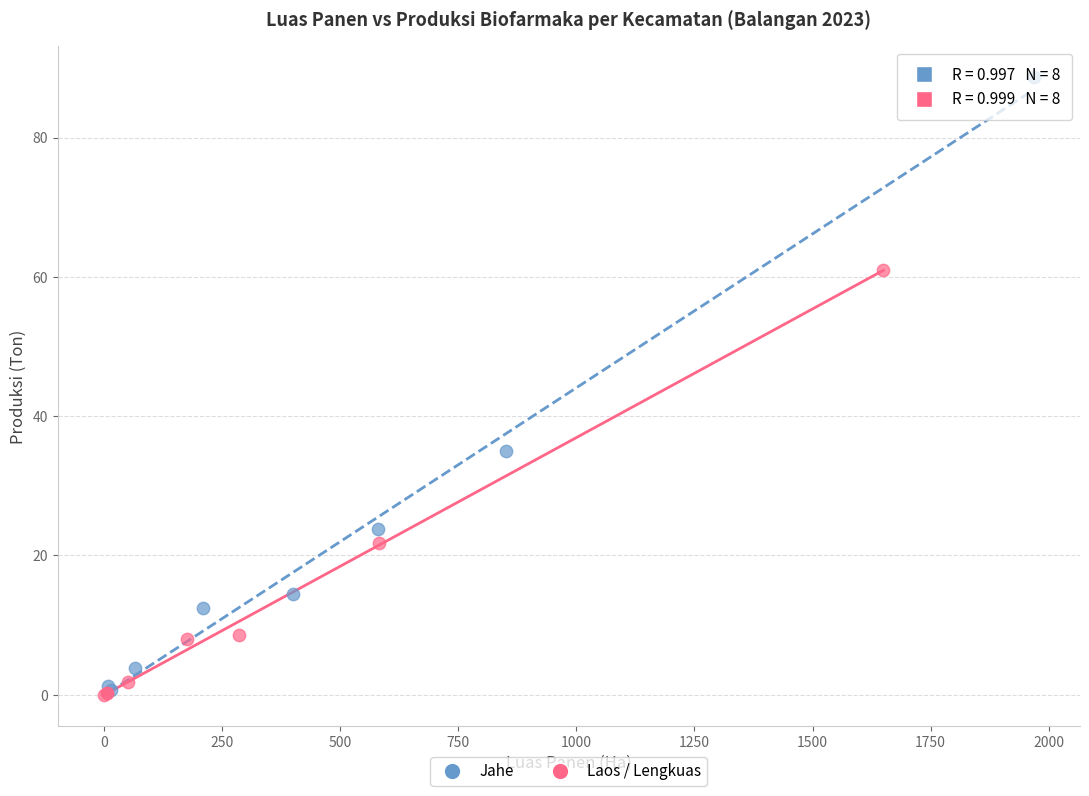

What are all the series names shown in the legend?

Jahe, Laos / Lengkuas